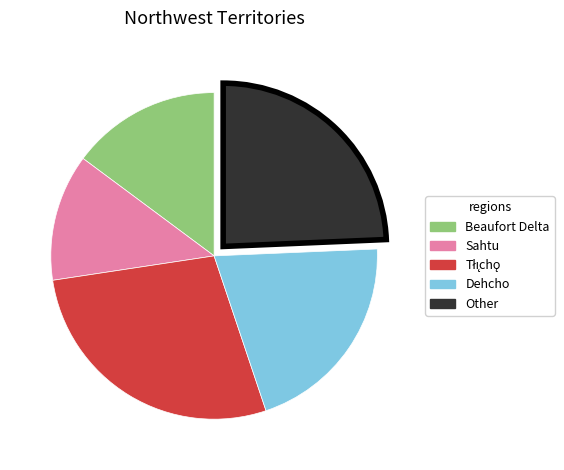

The Other slice represents 19% of the pie. True or false?

False